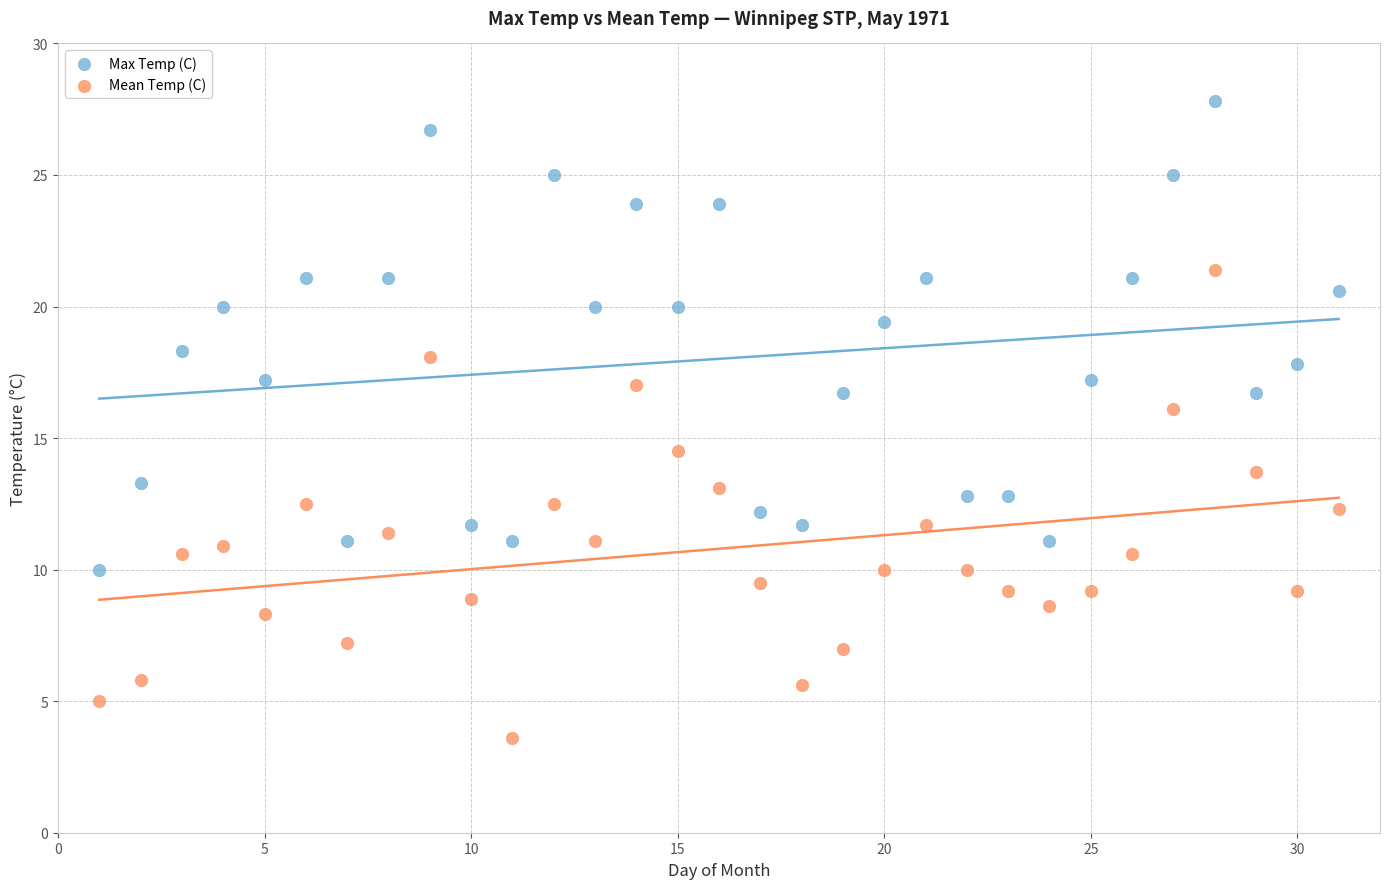

Across all data points, what is the range of X values (max minus min)?

30.0